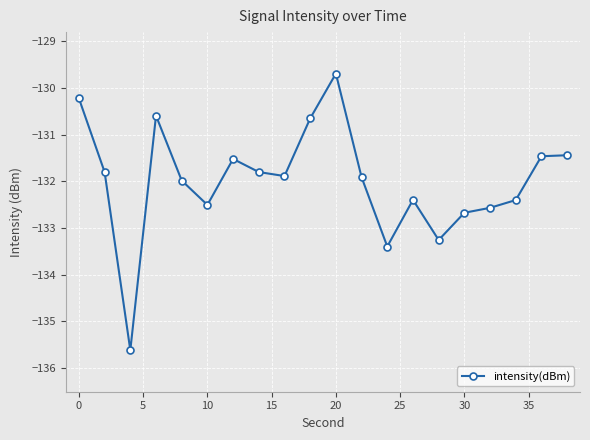

What is the greatest value displayed?

-129.7